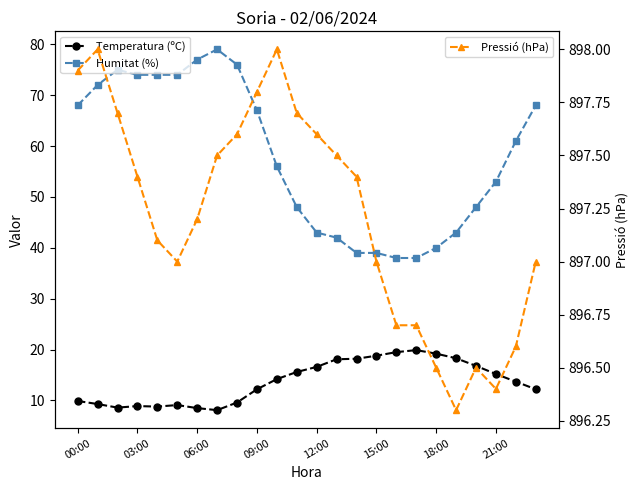

What is the highest value of the Pressió (hPa) series?

898.0